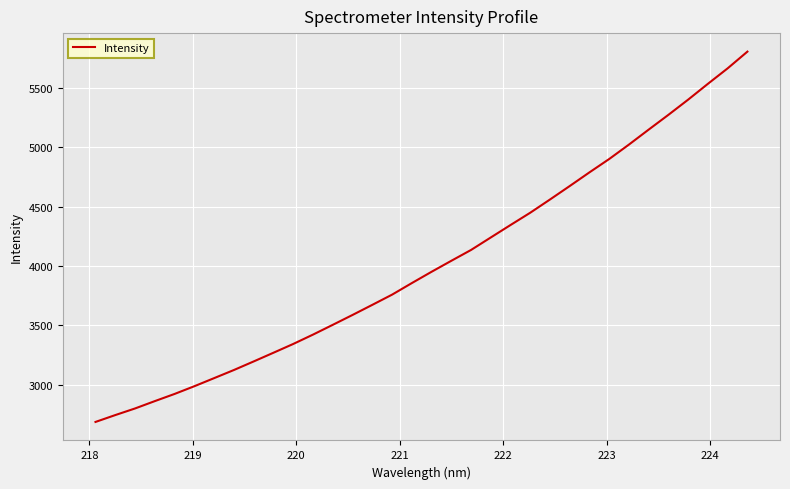

What is the smallest value displayed?

2687.2